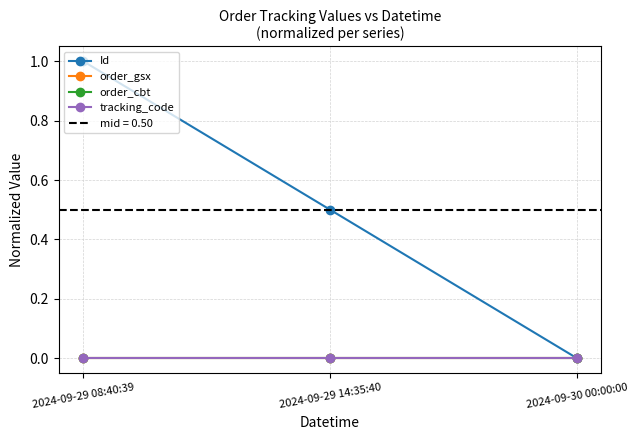

Which label corresponds to the smallest value in the chart?

2024-09-30 00:00:00